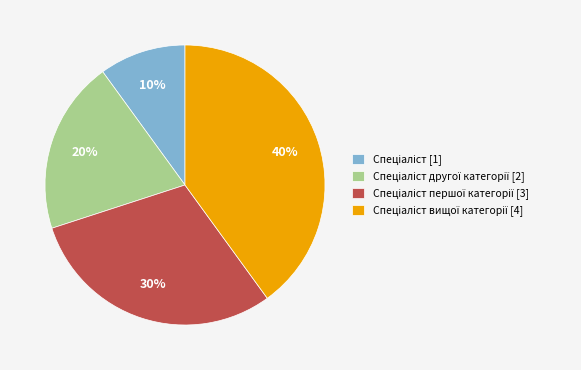

Count the number of slices in the pie.

4